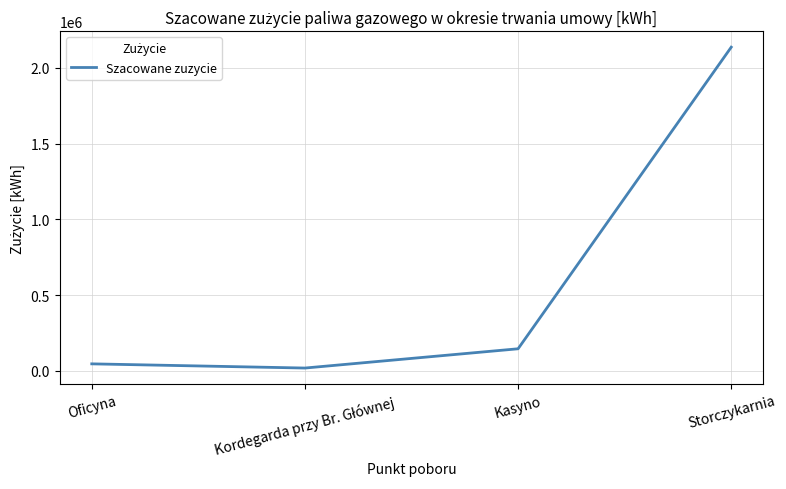

What is the maximum value shown in the chart?

2136667